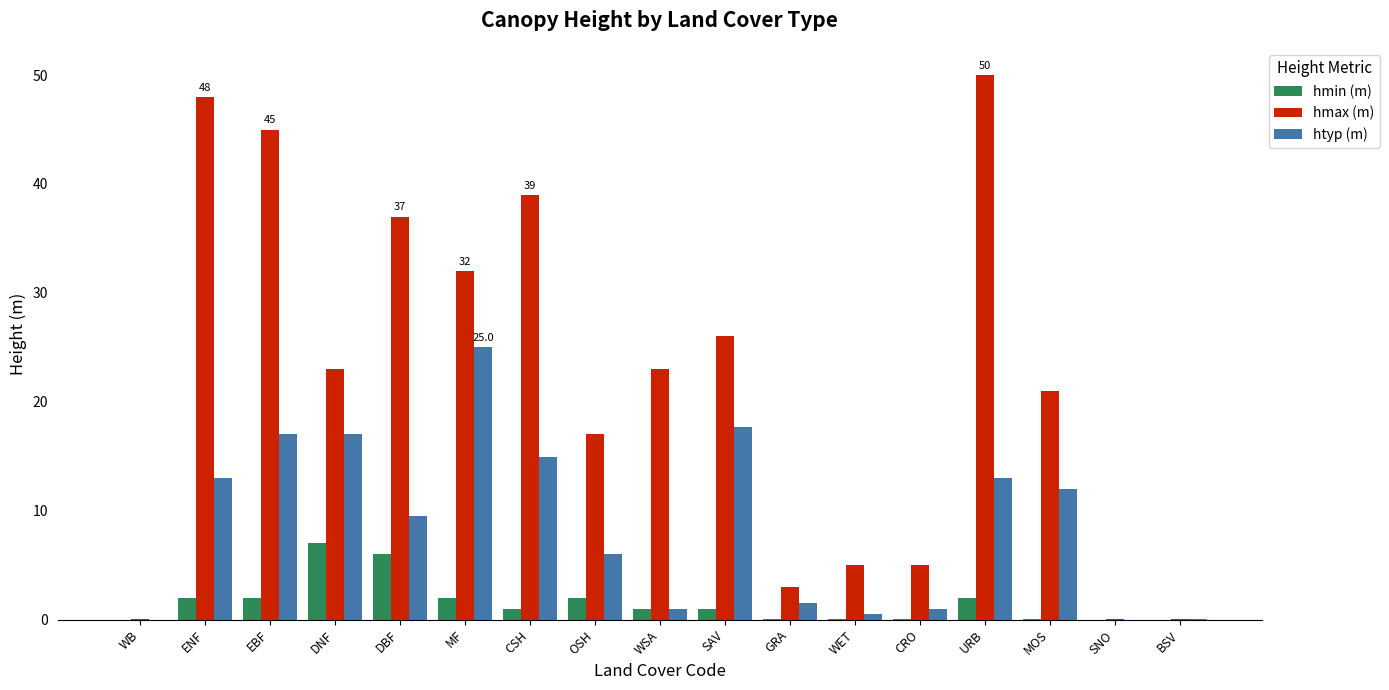

What is the greatest value displayed?

50.0